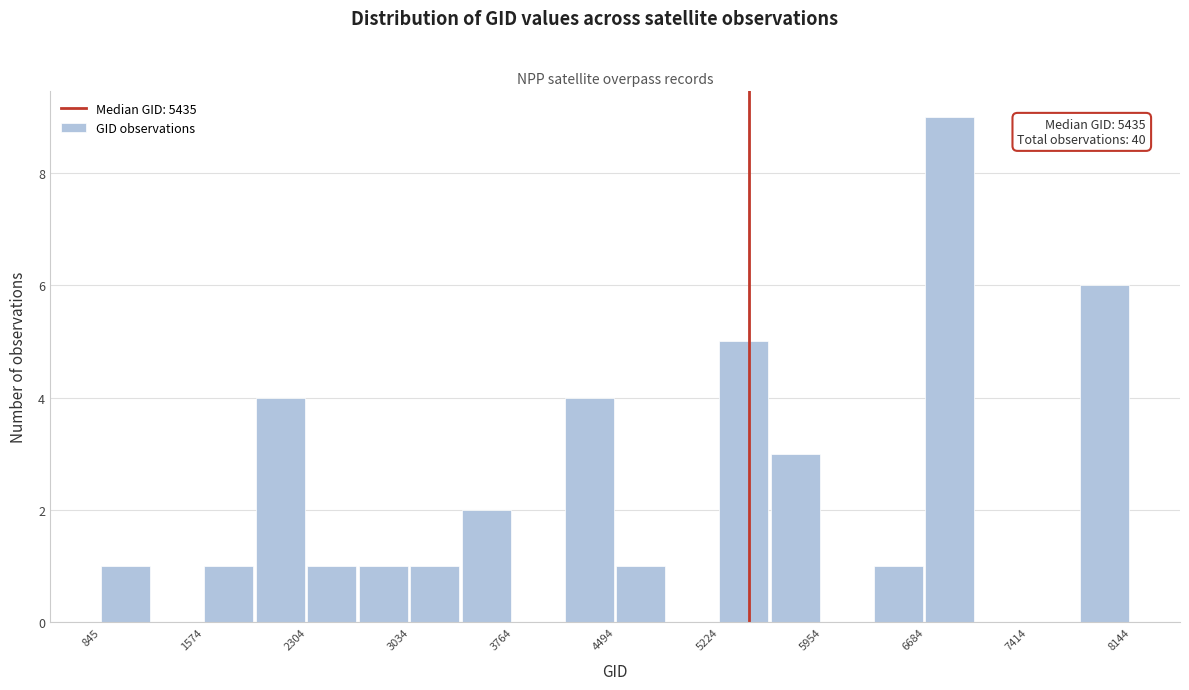

Read against the x-axis, roughly where is the centre of the tallest bar?

6900